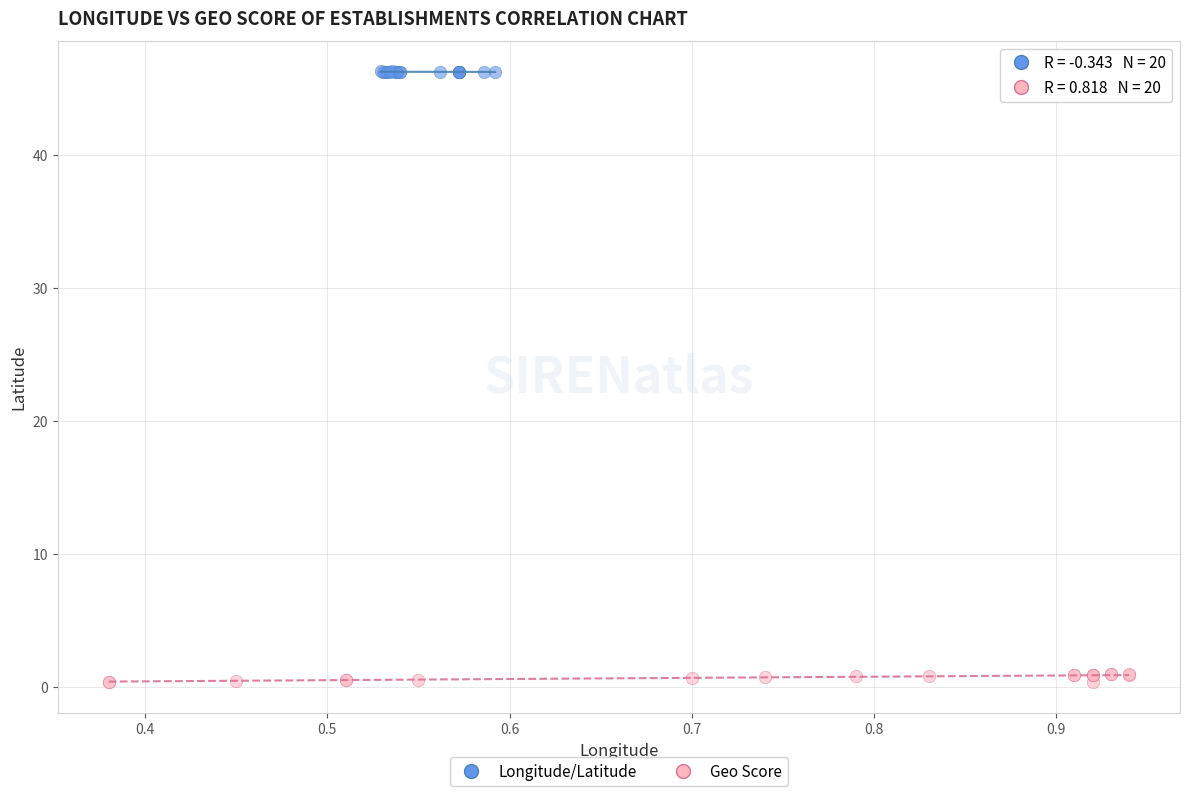

Which series reaches the minimum Y coordinate?

Geo Score